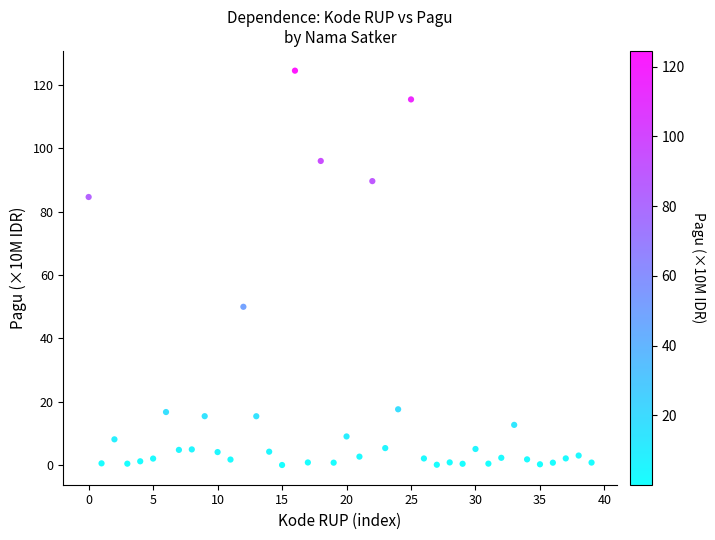

What is the range of Y values (max minus min)?

124.4